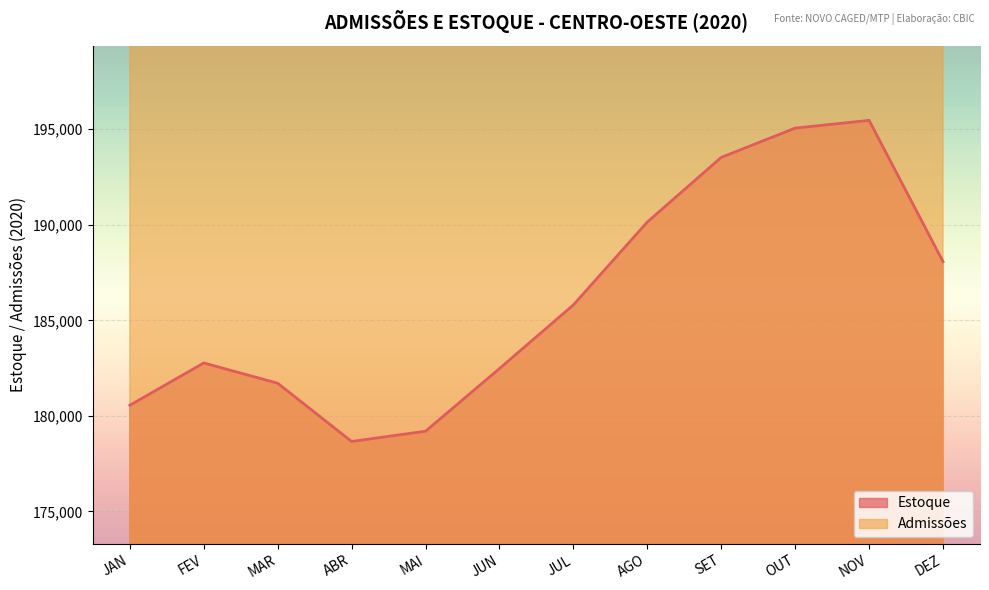

True or false: Estoque and Admissões intersect in this chart.

False